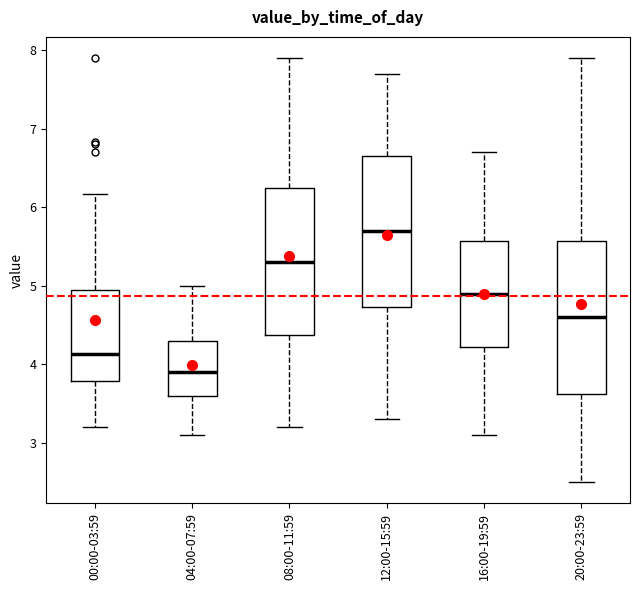

Where does the median line of the box for 16:00-19:59 sit on the y-axis? The values are not printed on the chart, so give them approximately, as read against the axis.

4.9